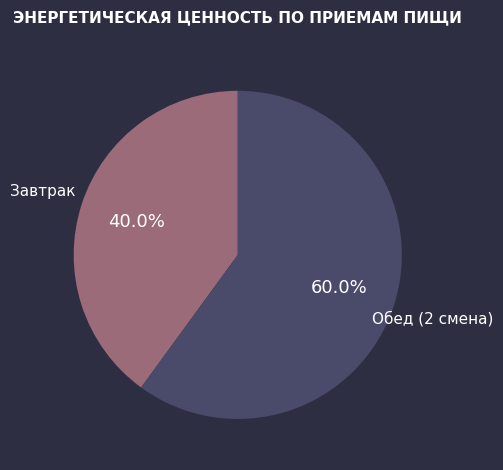

How many slices are in this pie chart?

2